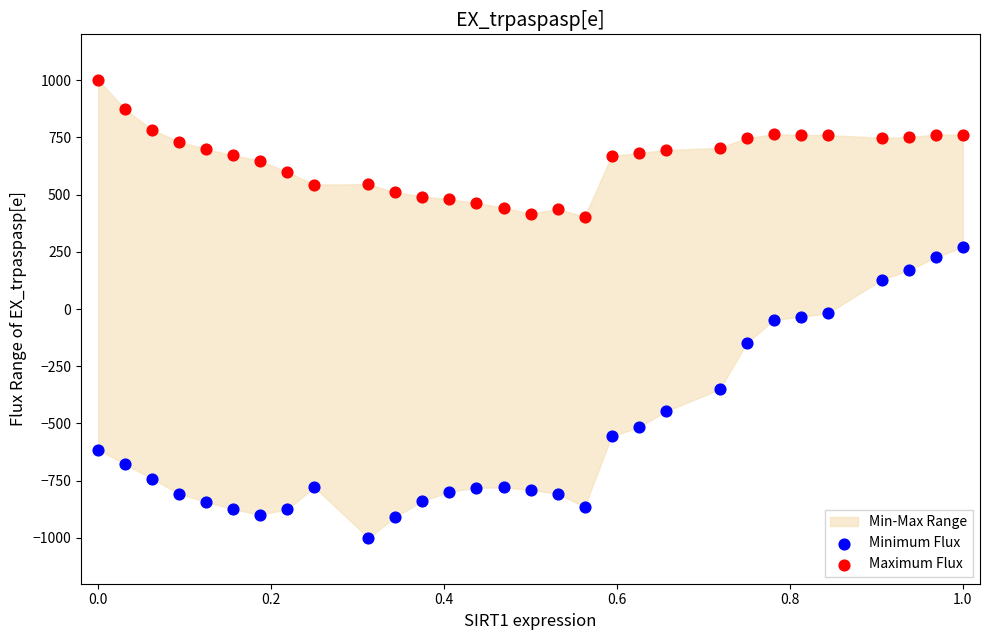

Across all data points, what is the range of Y values (max minus min)?

2000.0